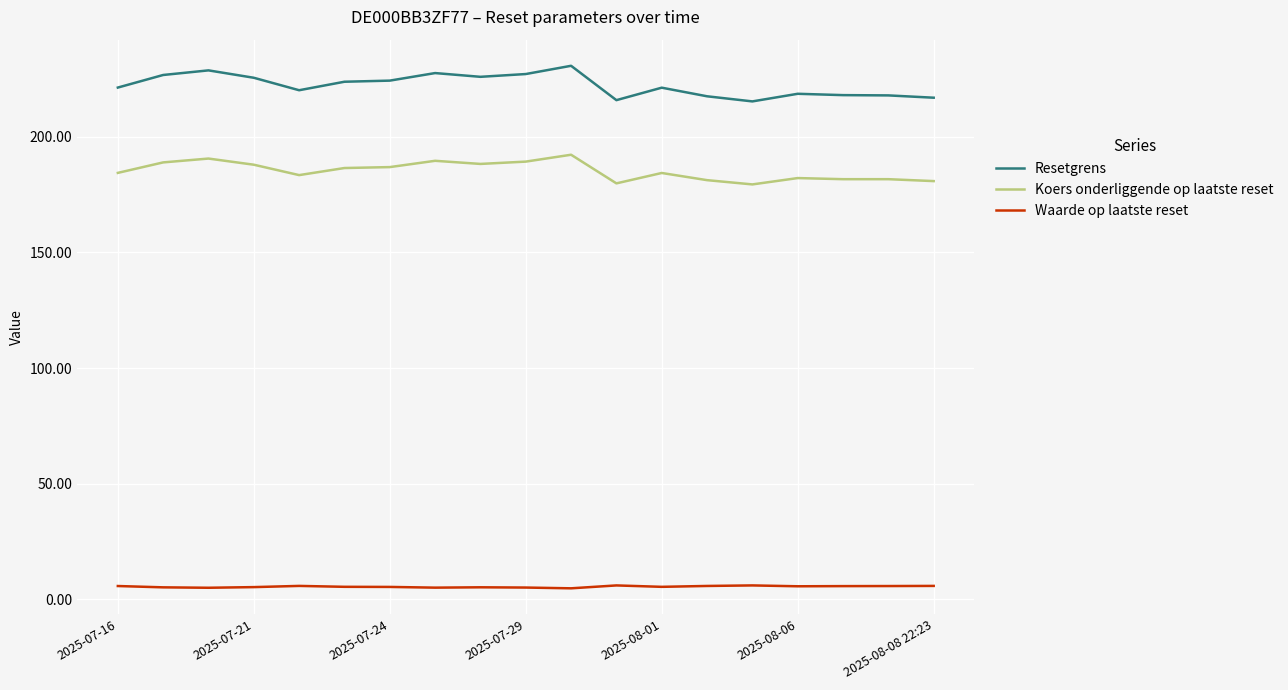

What is the lowest value of the Koers onderliggende op laatste reset series?

179.3